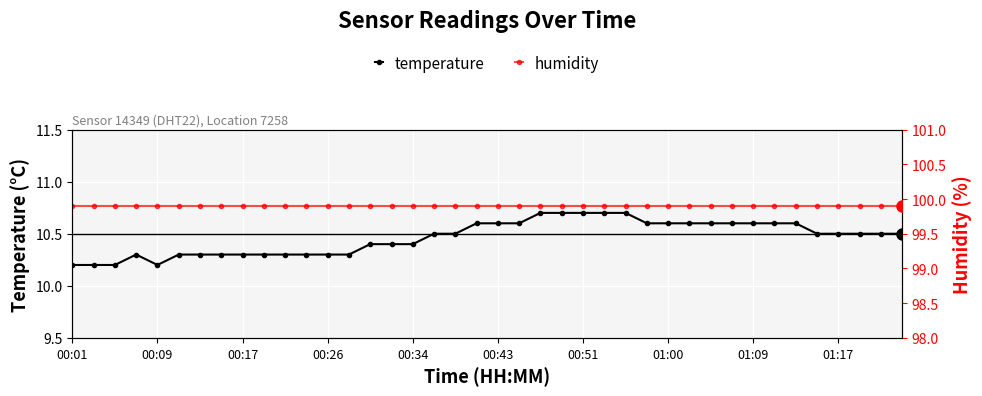

Read the humidity value at 33.

99.9